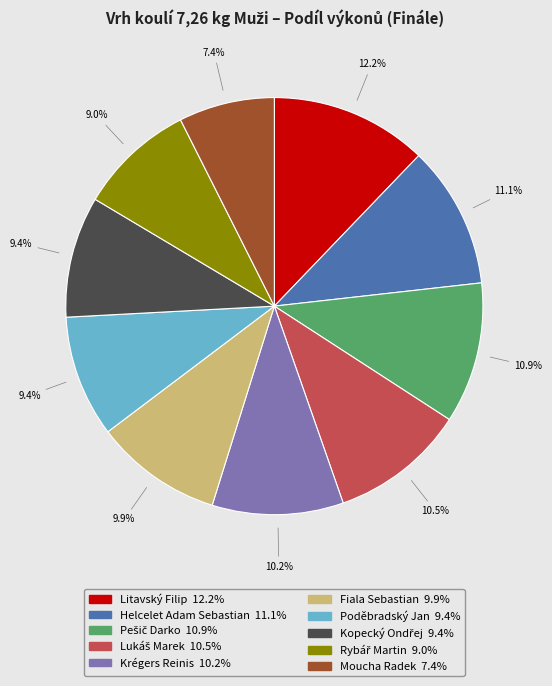

How many slices are in this pie chart?

10